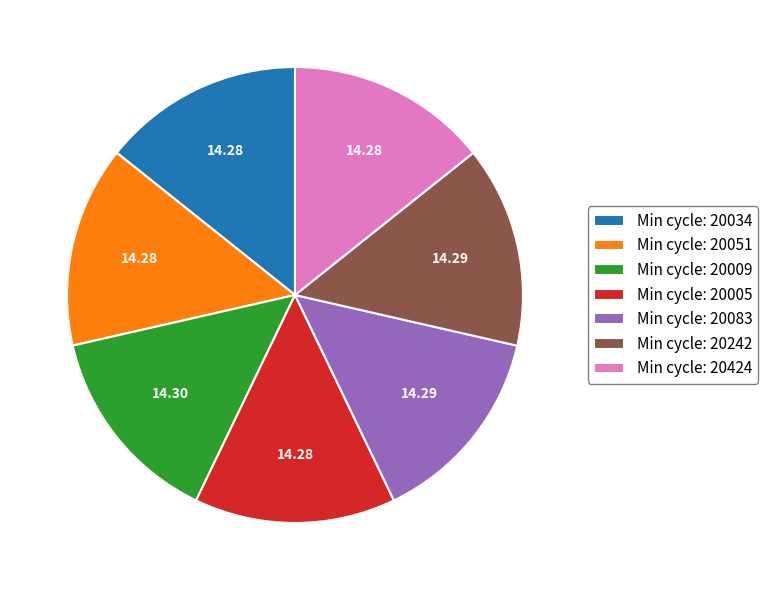

Combined, do Min cycle: 20083 and Min cycle: 20242 account for over 50%?

No